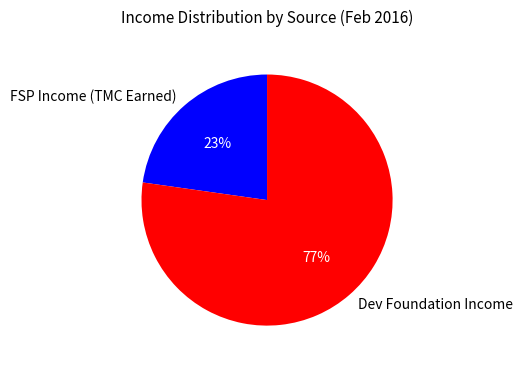

How many segments does this pie chart have?

2